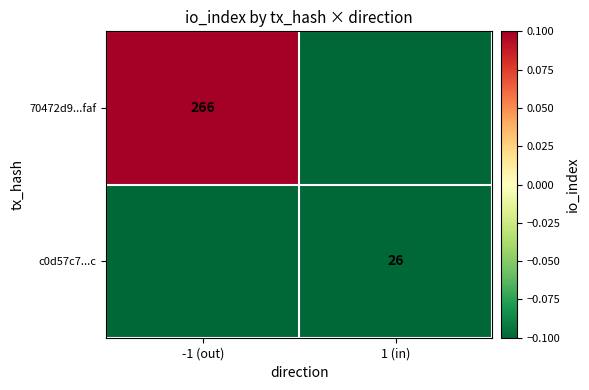

Is the value of c0d57c7...c at 1 (in) greater than the value of 70472d9...faf at -1 (out)?

No